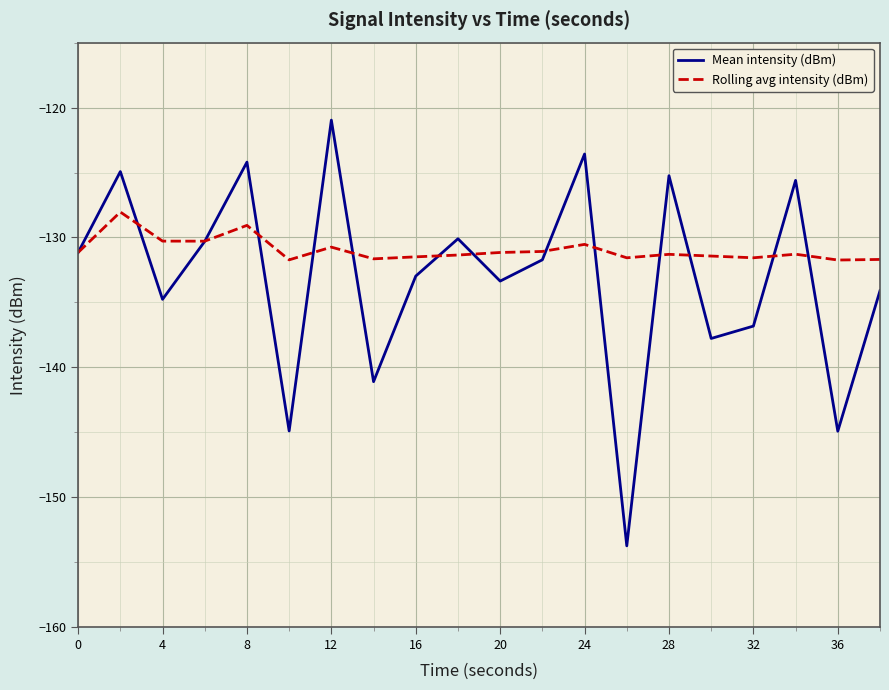

What is the greatest value displayed?

-121.0